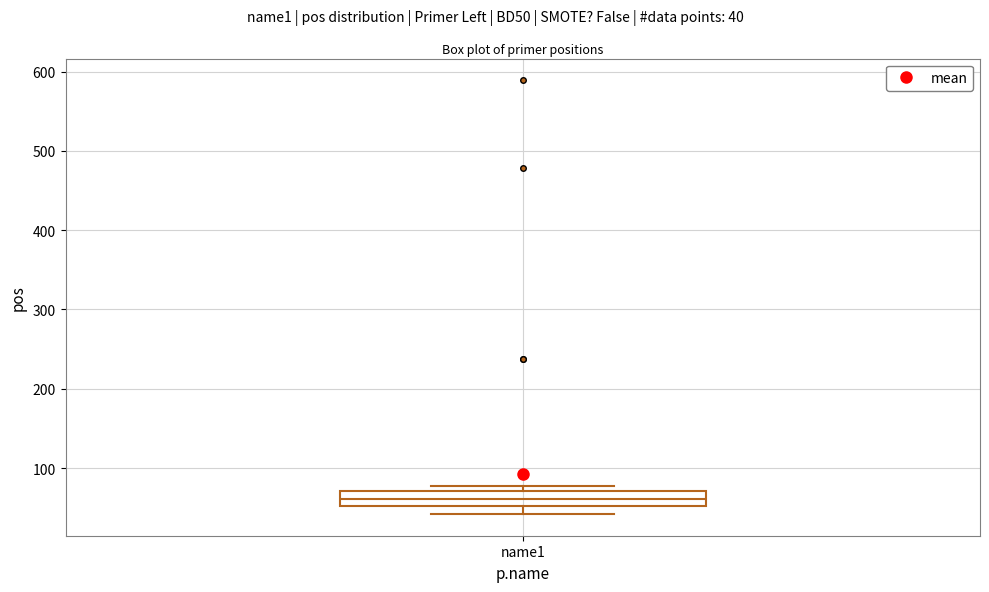

Read this box plot against the y-axis: the position of the median line, the range covered by the box, and the ends of both whiskers. The values are not printed on the chart, so give them approximately, as read against the axis.

median 60, box 50 to 70, whiskers 40 to 80